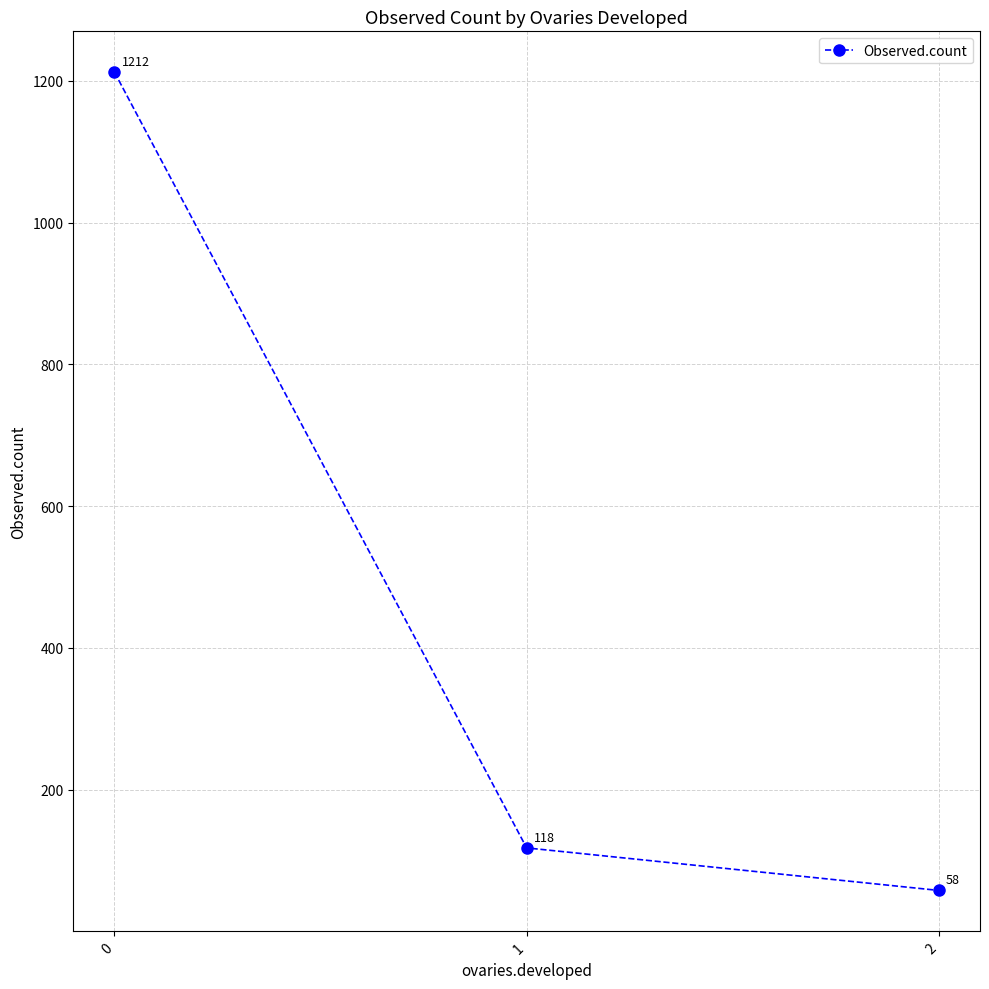

Which category has the lowest value across all series?

2